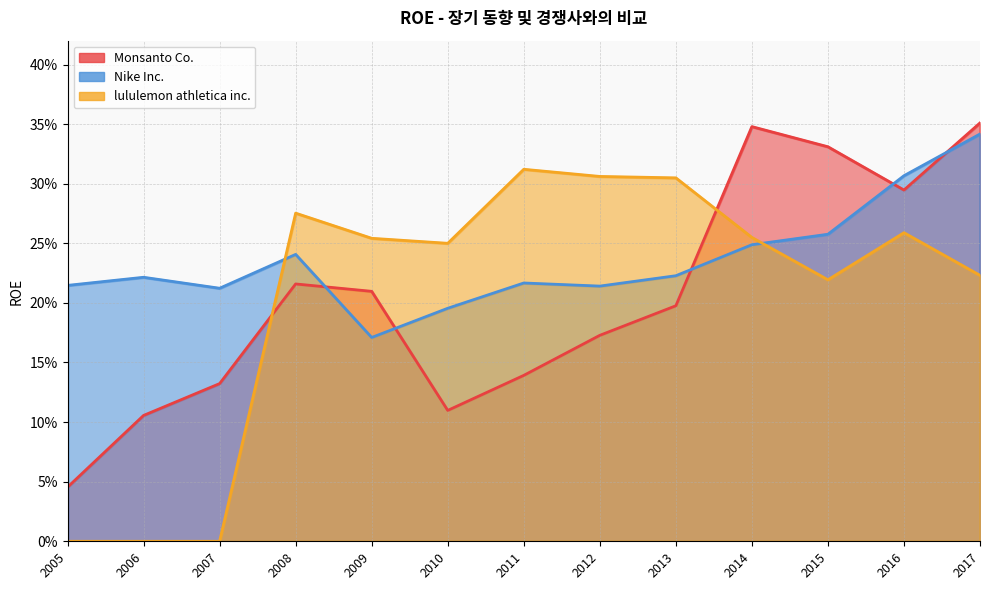

What is the greatest value displayed?

0.4